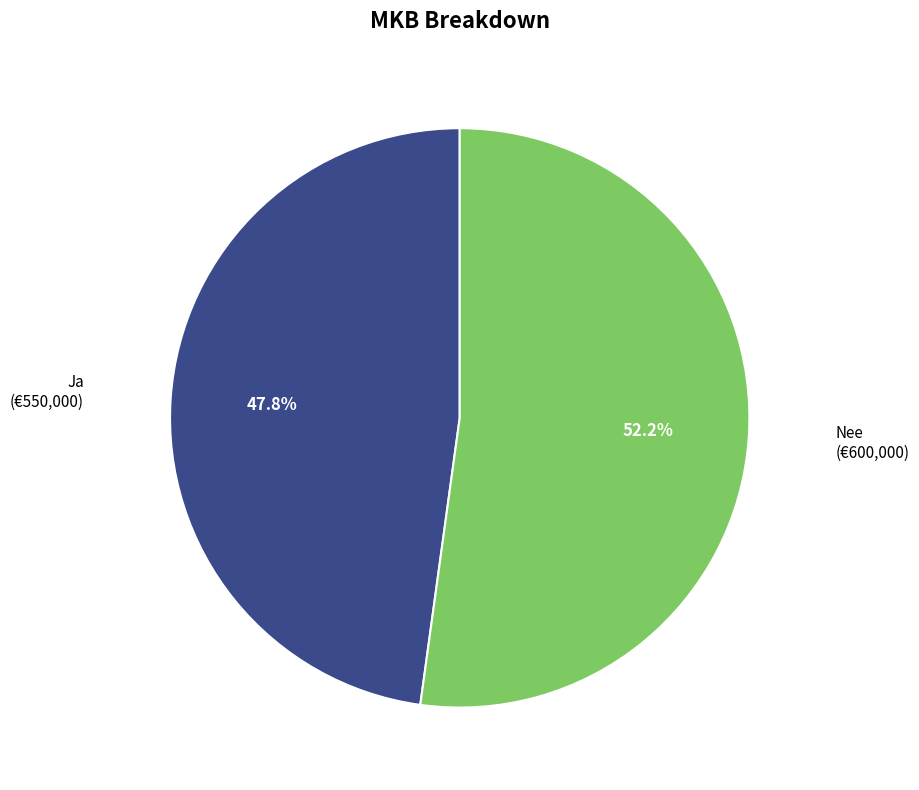

Does any single category account for the majority?

Yes